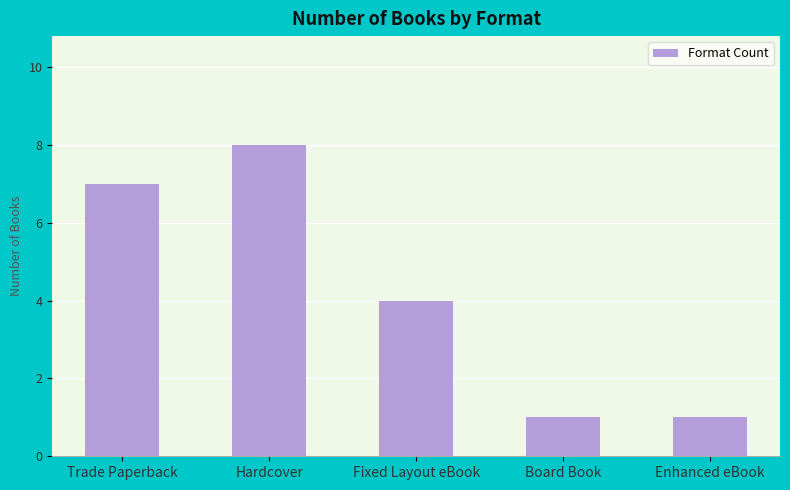

Which category has the highest value across all series?

Hardcover